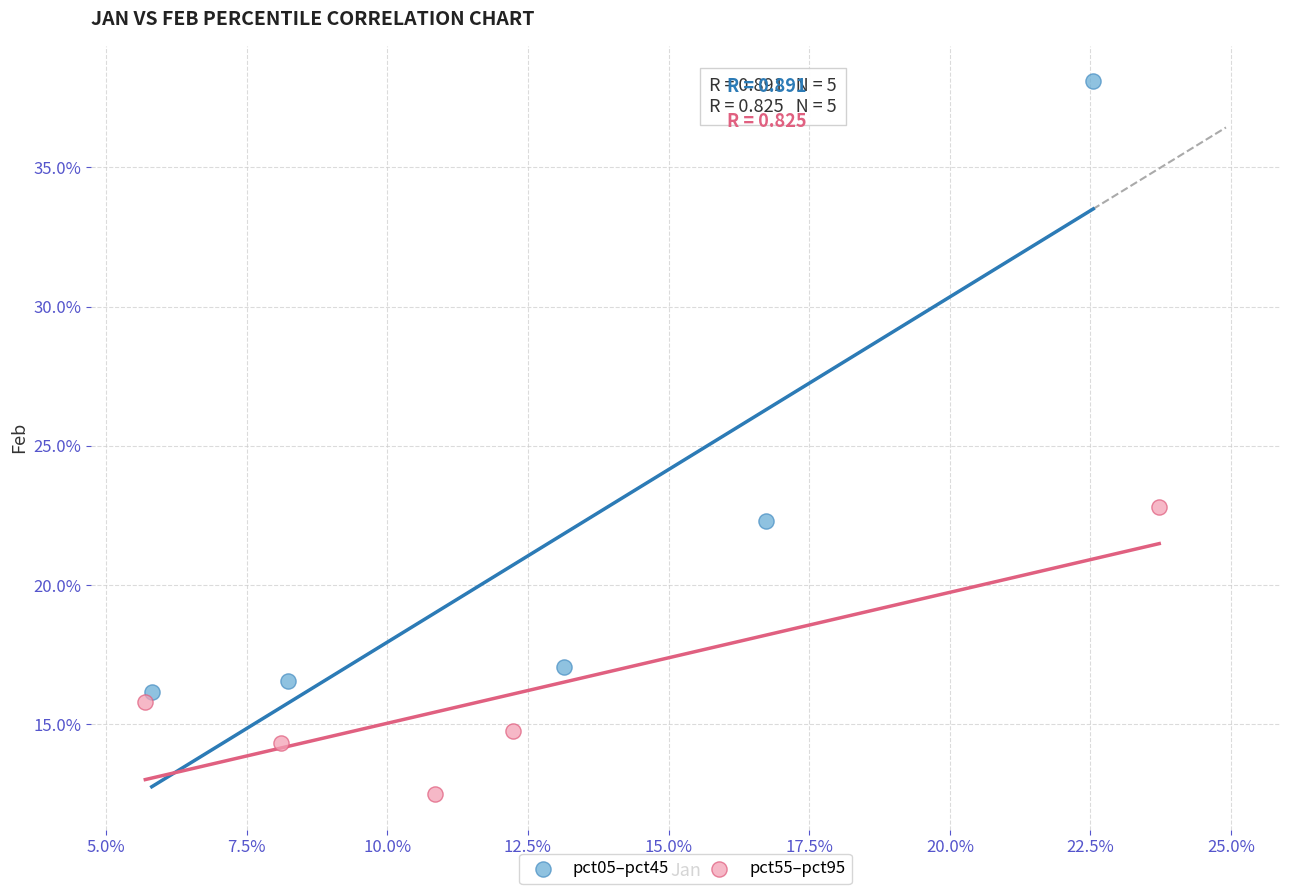

Which series has the largest Y range (max minus min)?

pct05–pct45